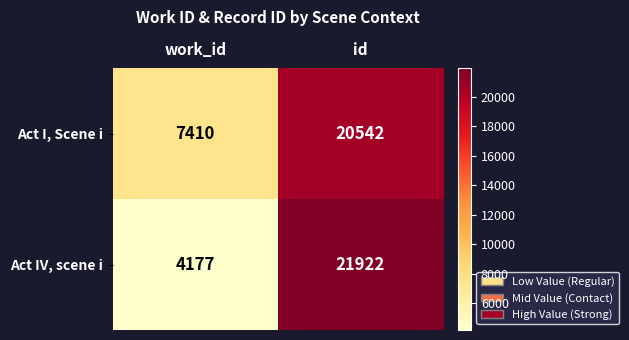

At which label is Act IV, scene i closest to 13049?

work_id